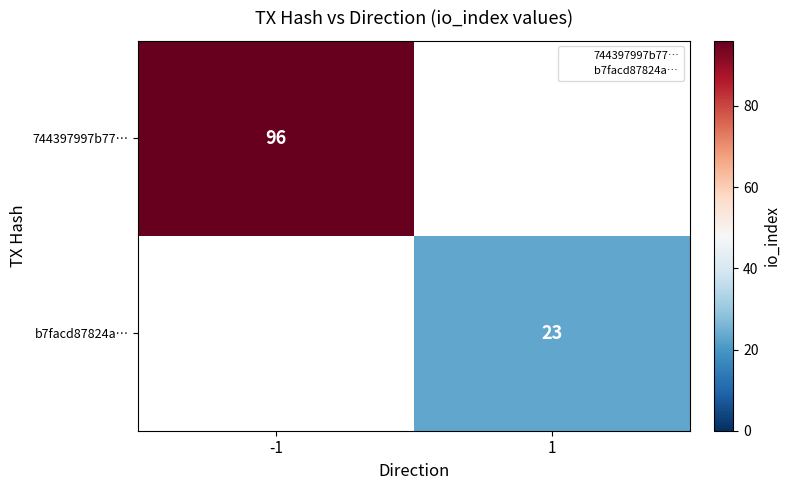

Is it true that 744397997b77… equals 65.2 at -1?

False